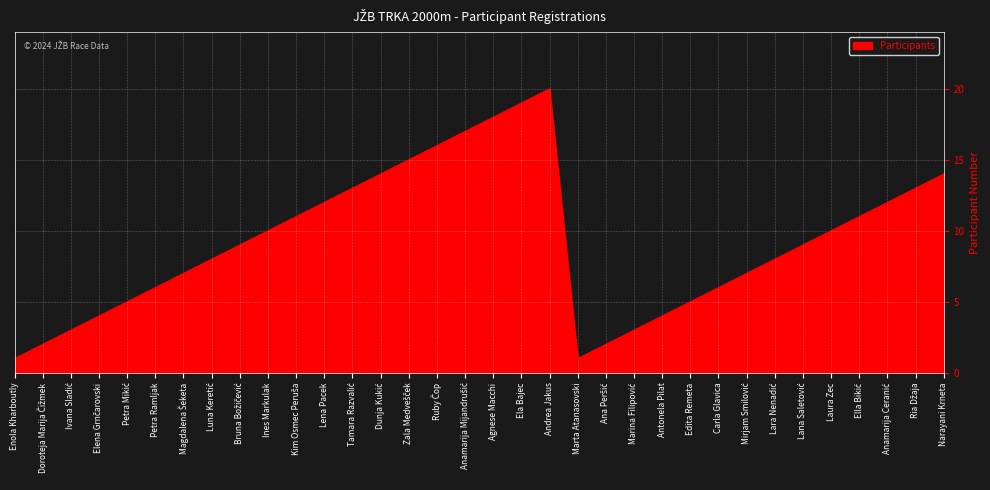

Is it true that the value at Narayani Krneta is 9?

False